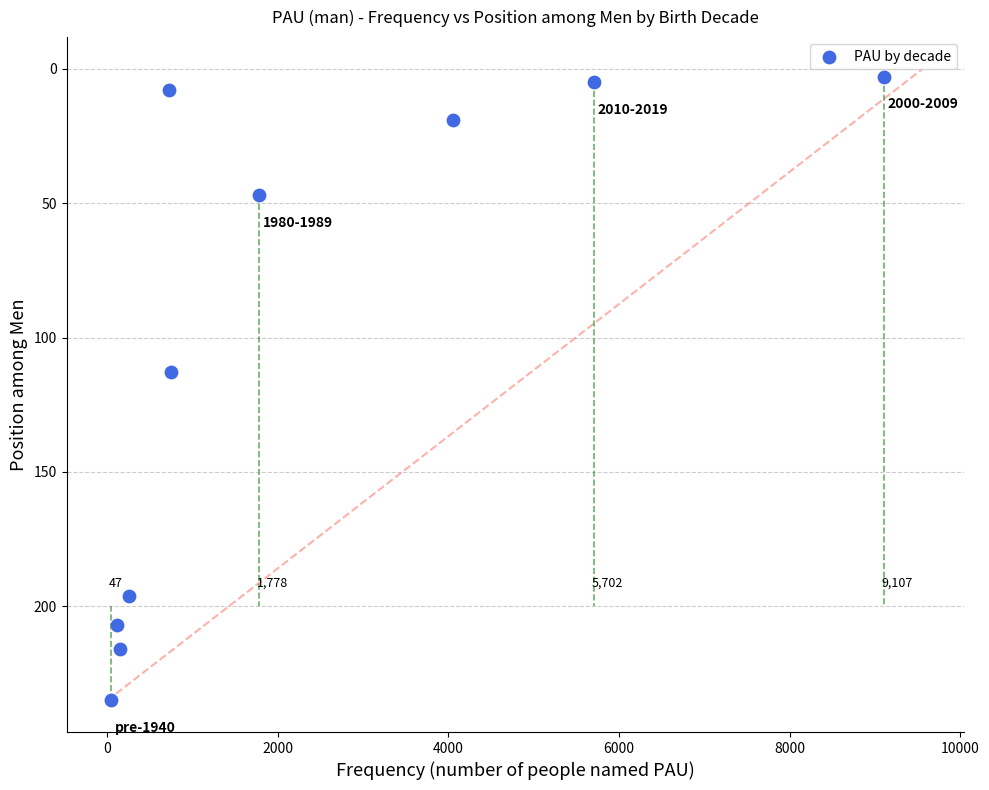

What is the range of Y values (max minus min)?

232